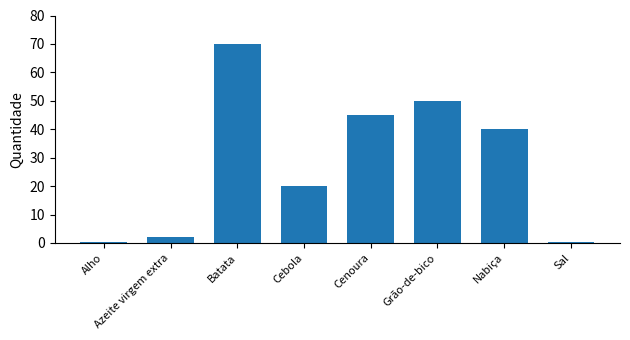

Does the chart contain stacked bars?

No